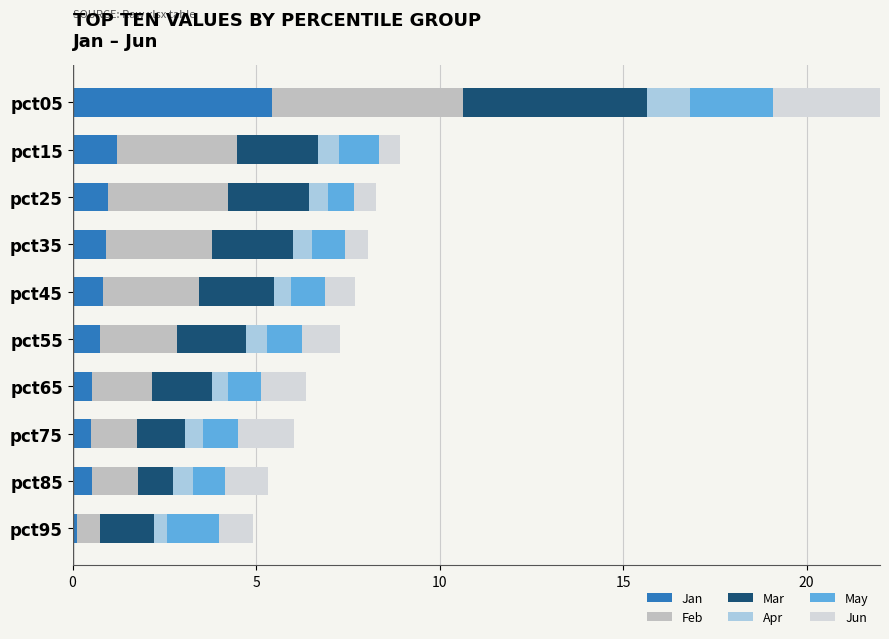

Which series changed the most between pct35 and pct85?

Feb